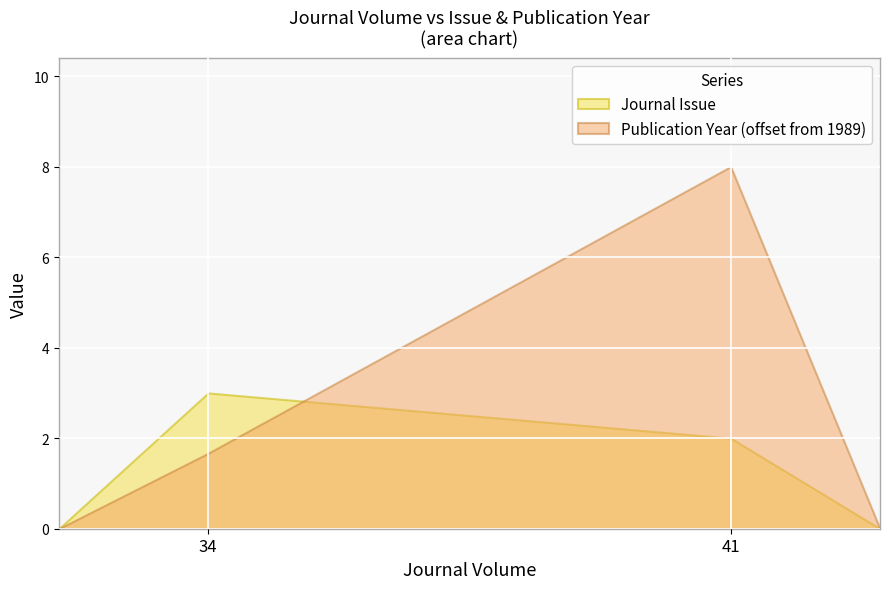

Rank the series by their maximum value, from highest to lowest.

Publication Year (offset from 1989), Journal Issue